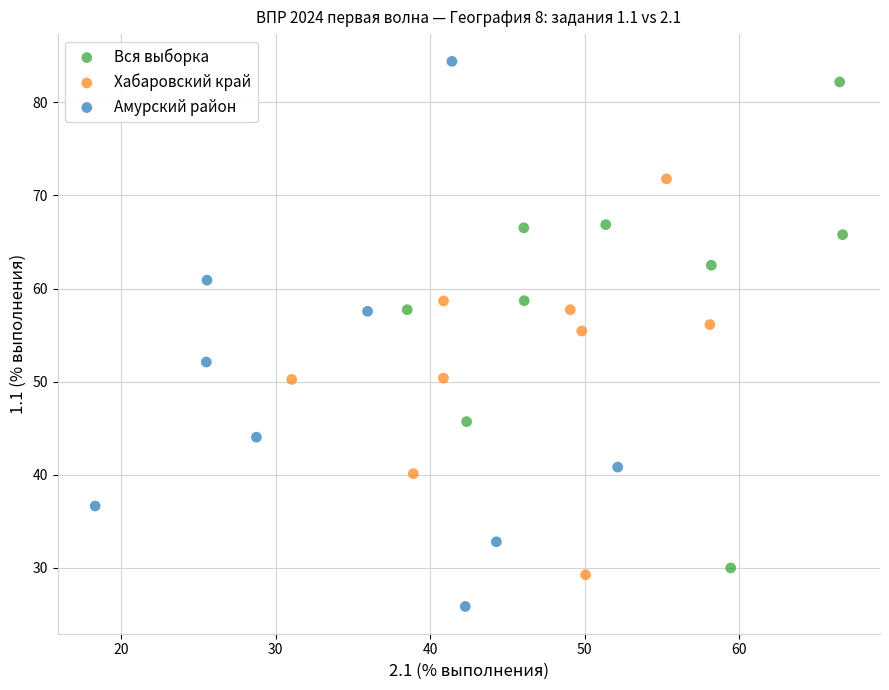

Which series contains the highest Y value?

Амурский район